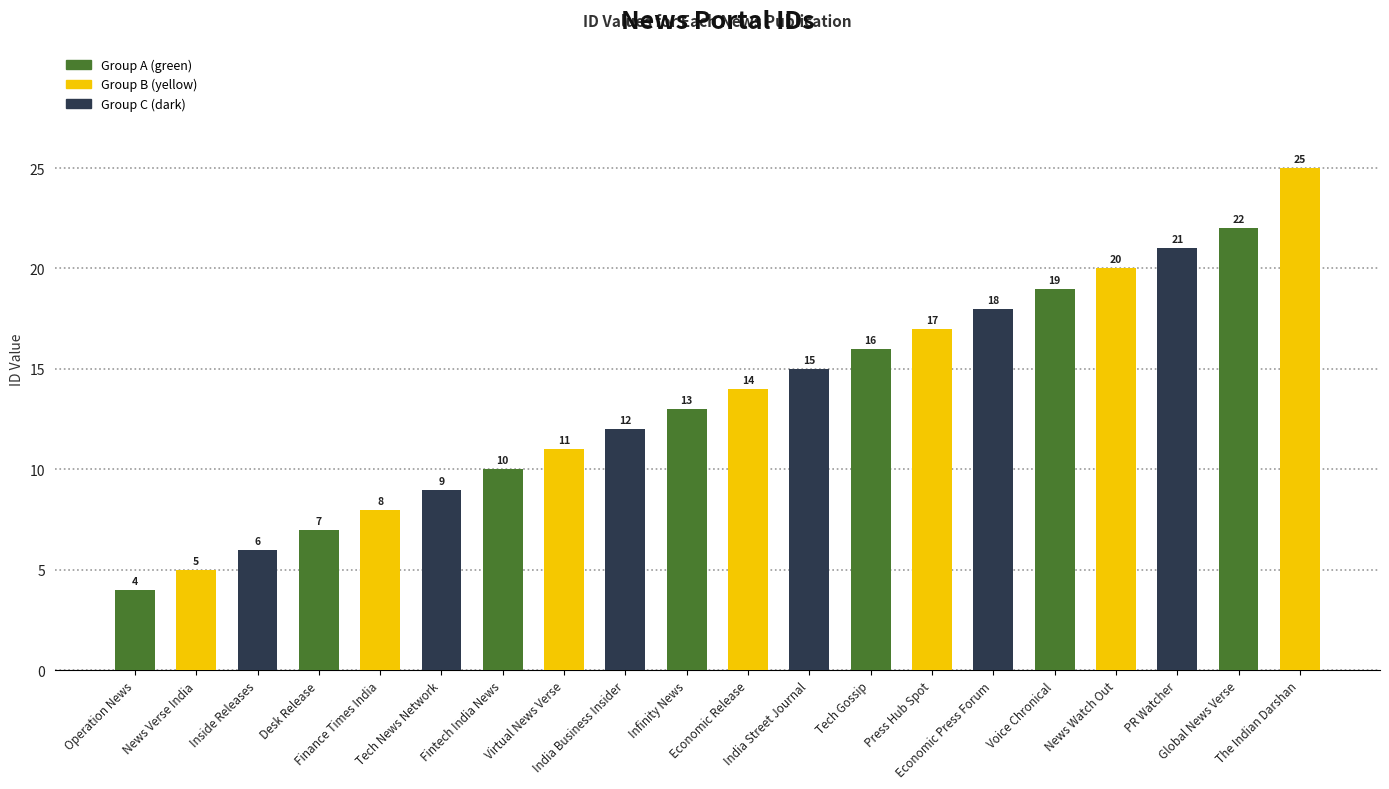

What is the ratio of the value at Tech News Network to the value at Desk Release?

1.3